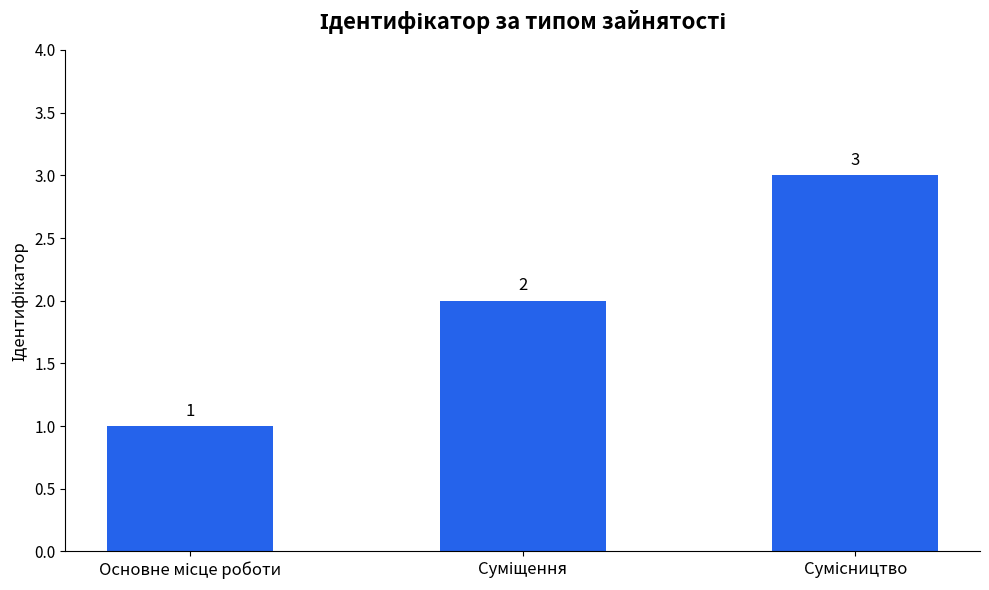

Does the chart contain stacked bars?

No